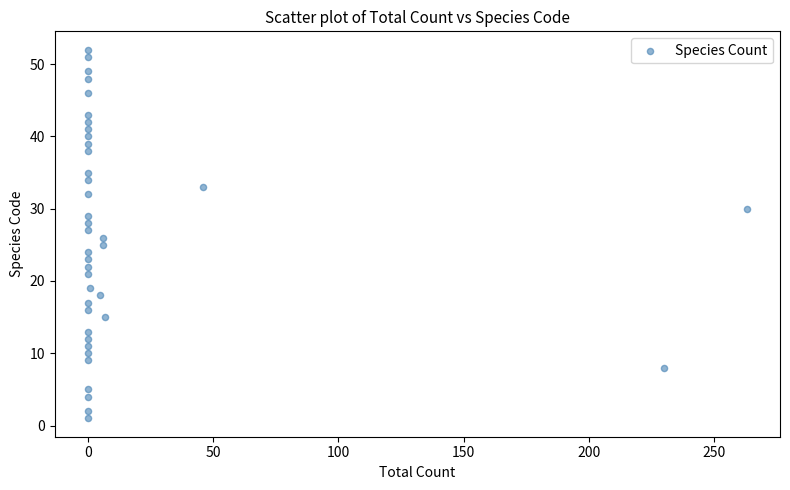

What is the range of X values (max minus min)?

263